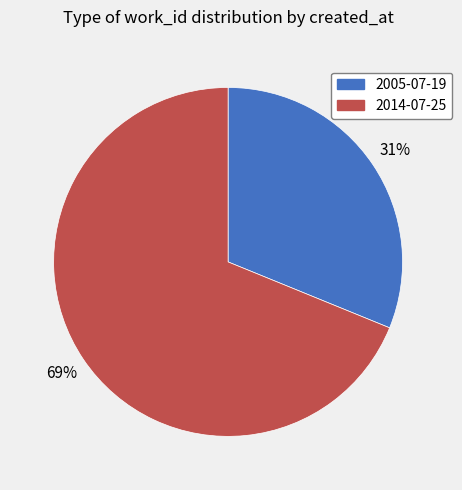

Which category accounts for the majority?

2014-07-25